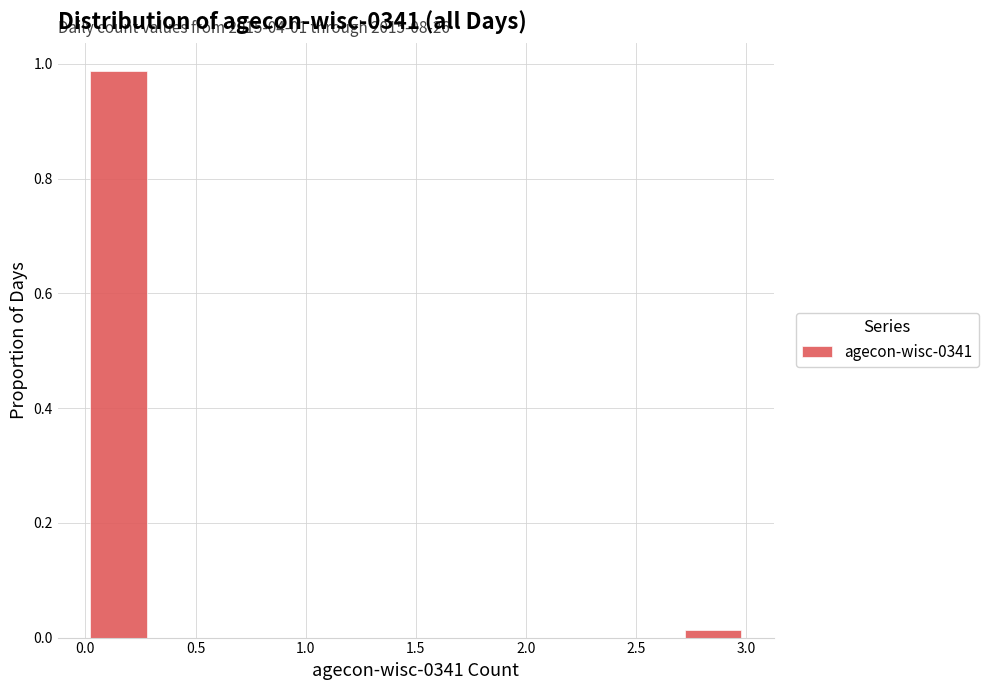

Over which range of the x-axis is the bar tallest?

0.0 to 0.3